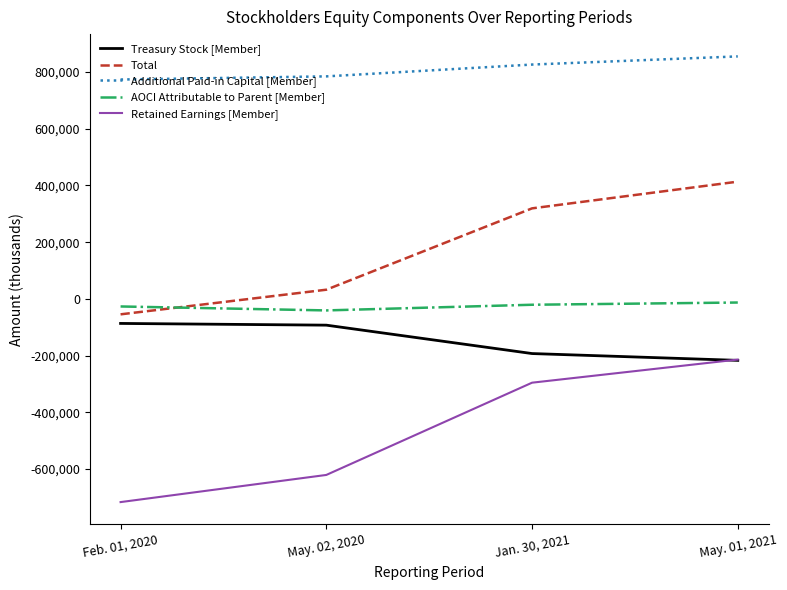

What is the spread (max minus min) of values at May. 01, 2021?

1071816